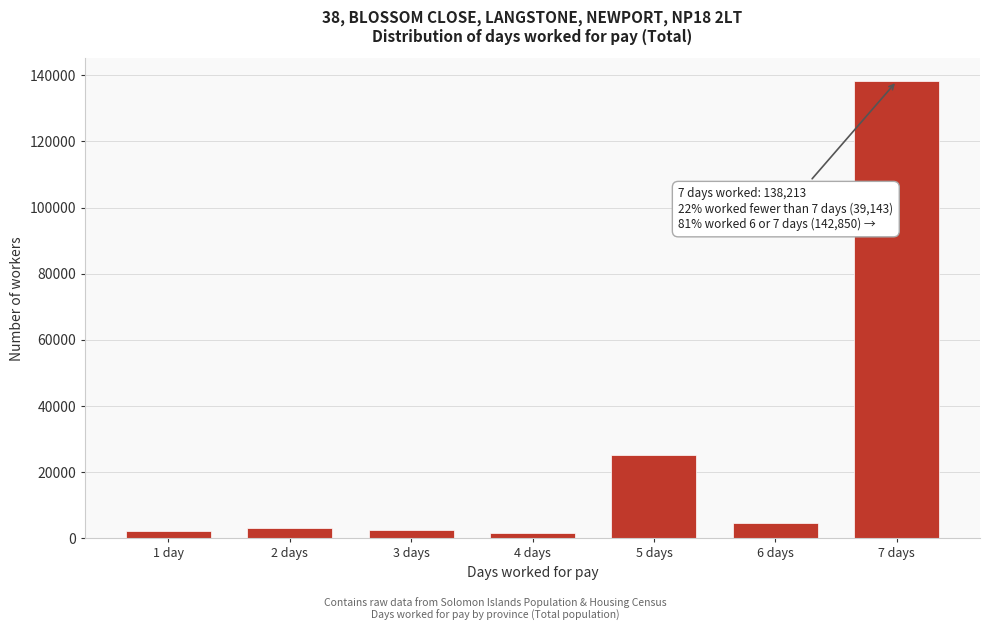

Is it true that the value at 6 days is 4637?

True